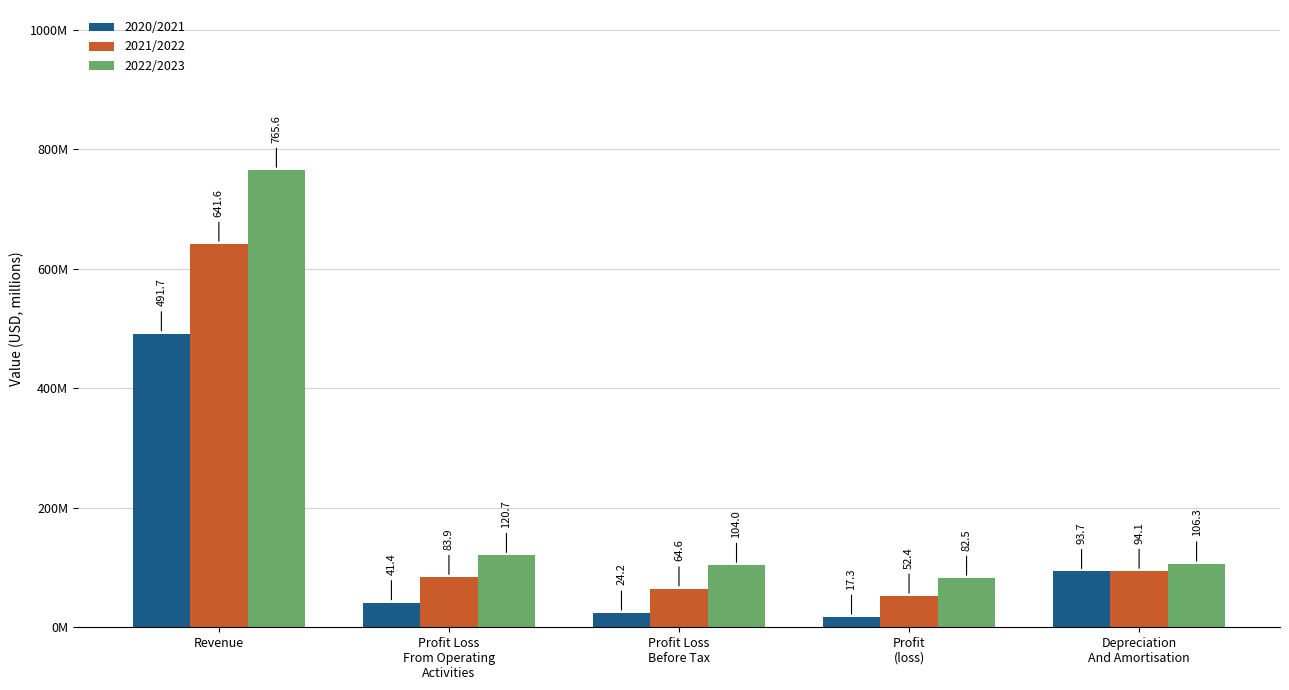

What is the label of the 4th bar from the right?

Profit Loss
From Operating
Activities